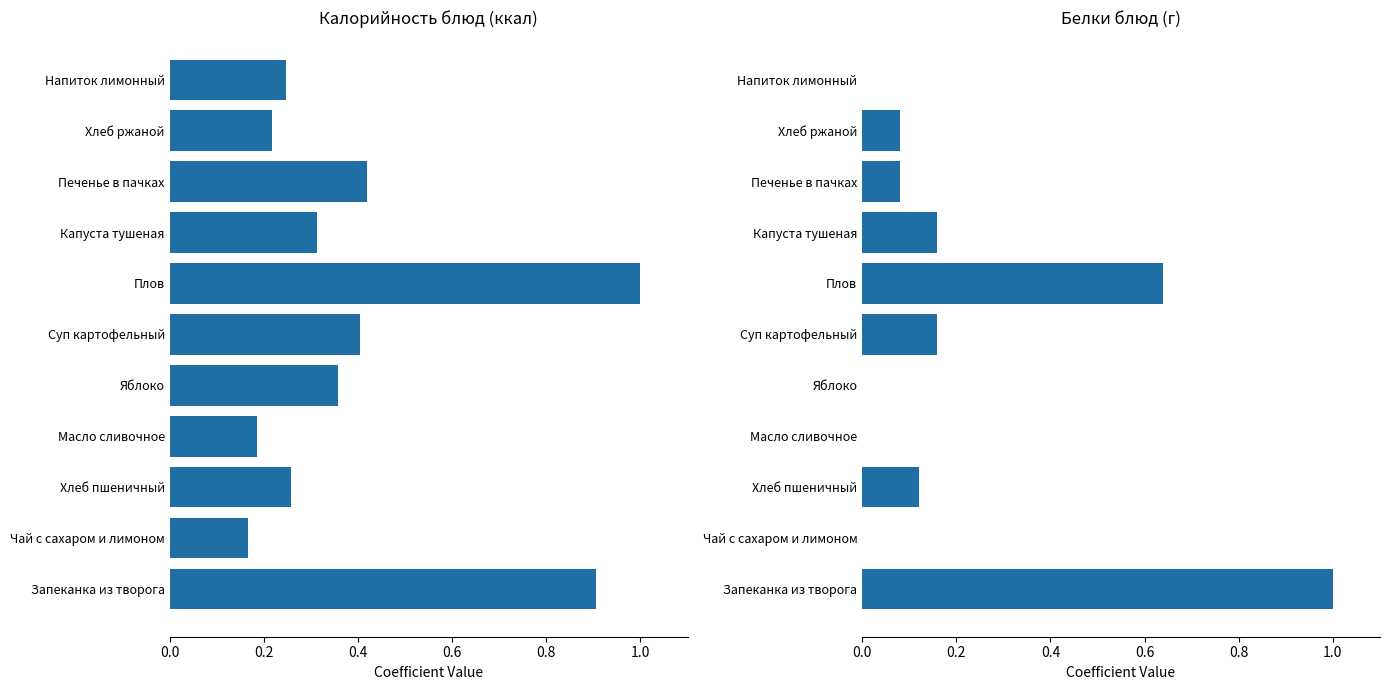

True or false: Белки has a value of 0.9 at Плов.

False